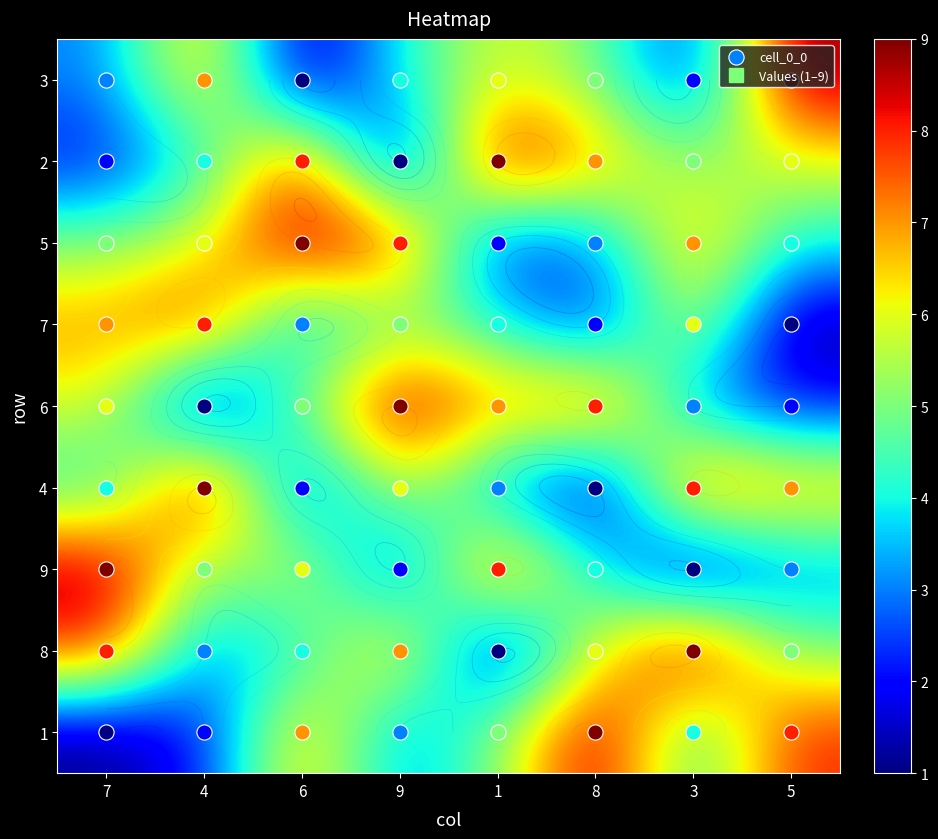

Where does the 2 series first go above 6?

6